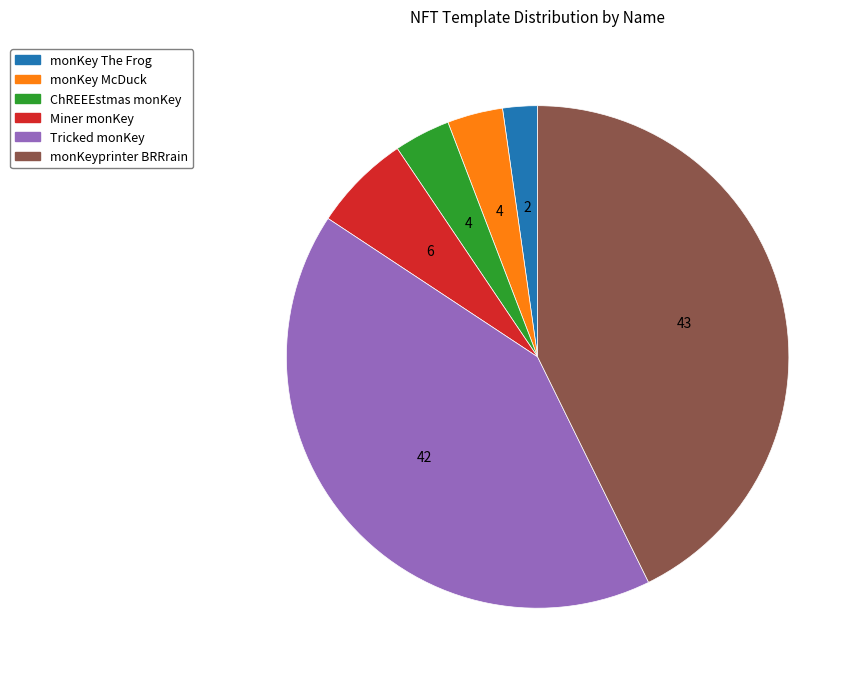

What is the smallest slice in the pie chart?

monKey The Frog